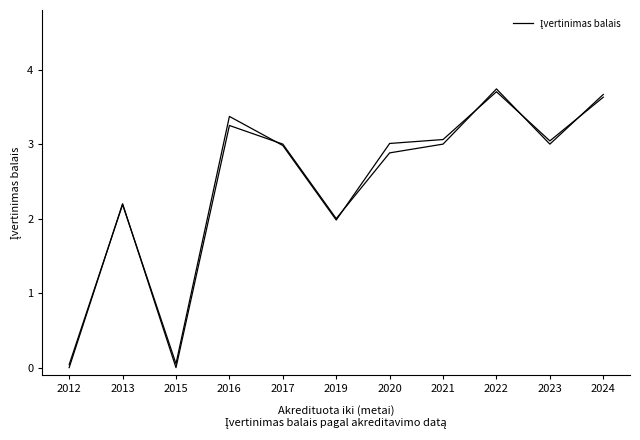

Reading left to right, list all the values displayed in this chart.

2012=0.0	2013=2.2	2015=0.0	2016=3.2	2017=3.0	2019=2.0	2020=2.9	2021=3.0	2022=3.7	2023=3.0	2024=3.7